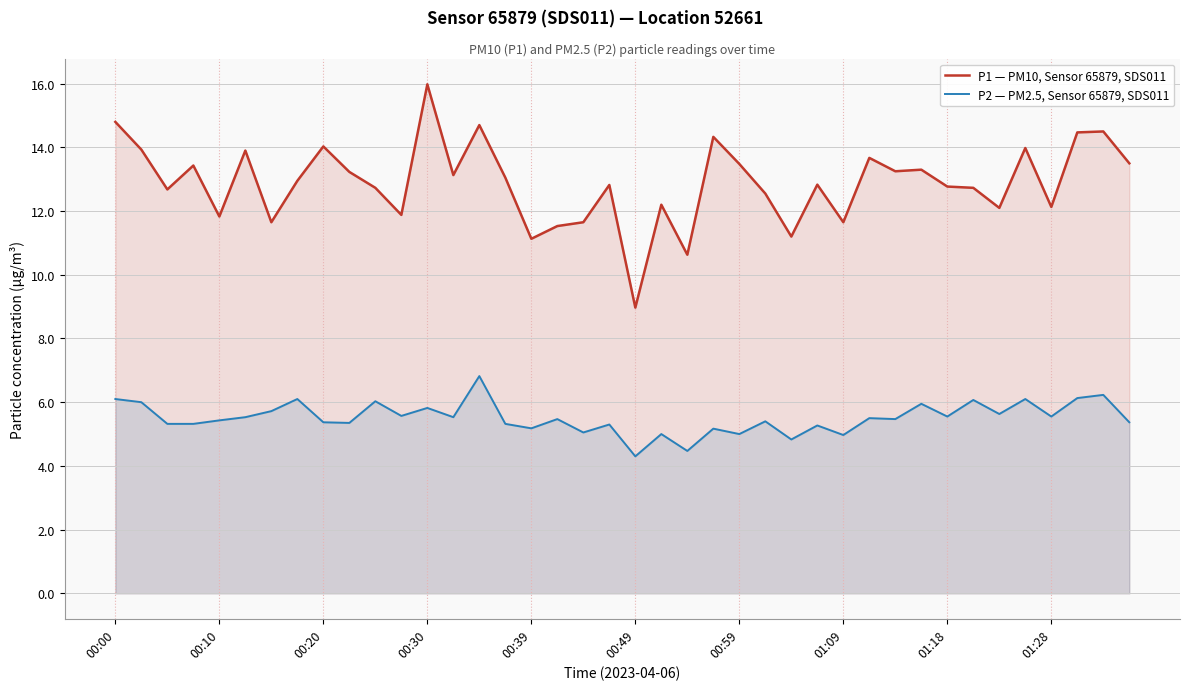

True or false: P2 — PM2.5, Sensor 65879, SDS011 and P1 — PM10, Sensor 65879, SDS011 cross at least once.

False